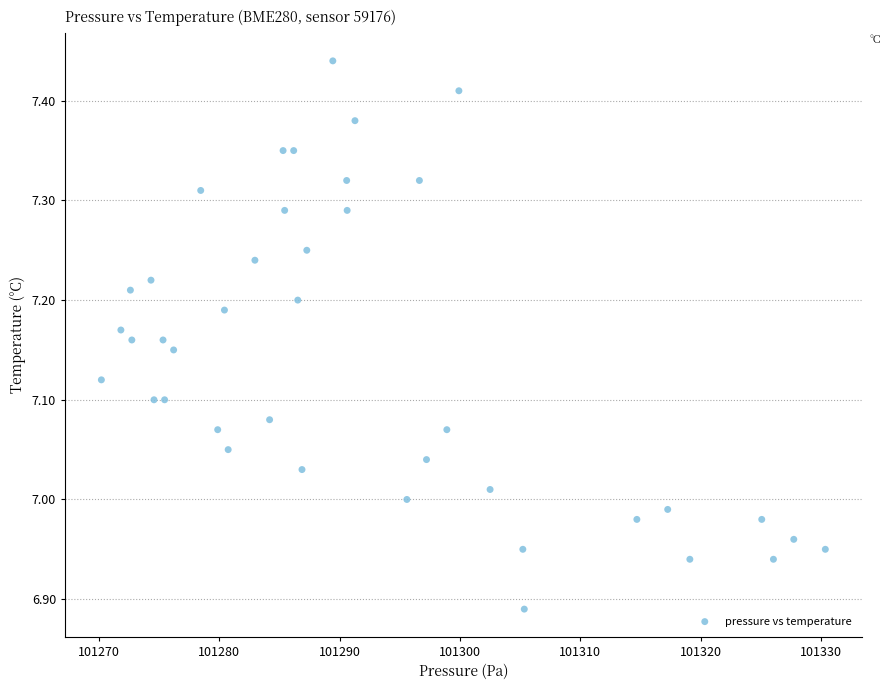

What is the range of X values (max minus min)?

60.1